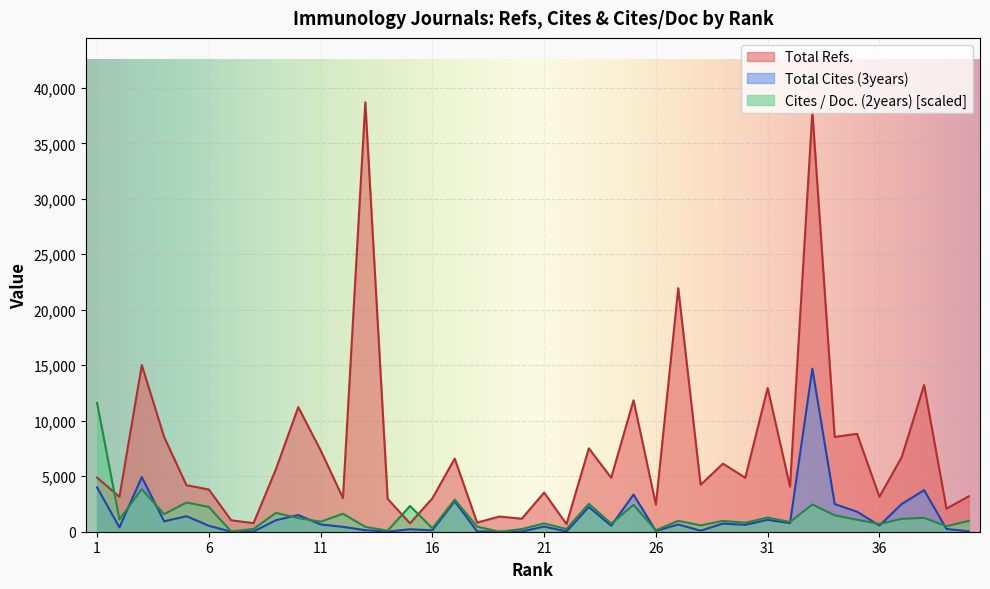

True or false: Total Cites (3years) and Total Refs. intersect in this chart.

False